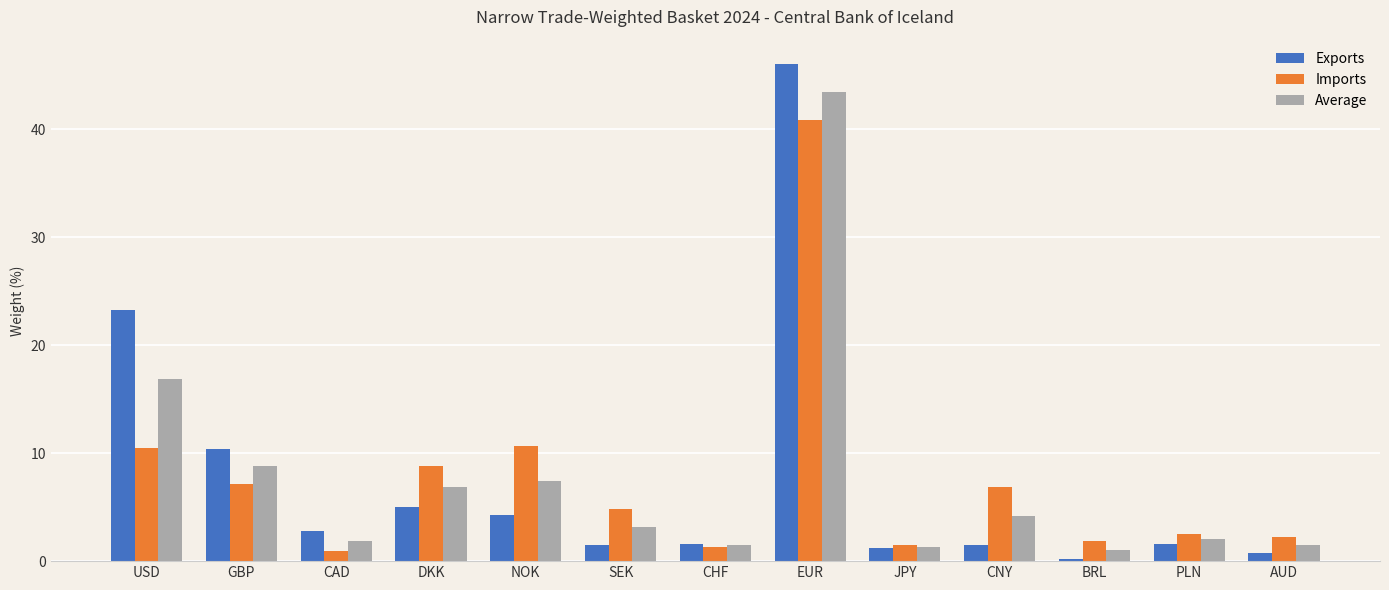

Which series has the widest spread of values?

Exports